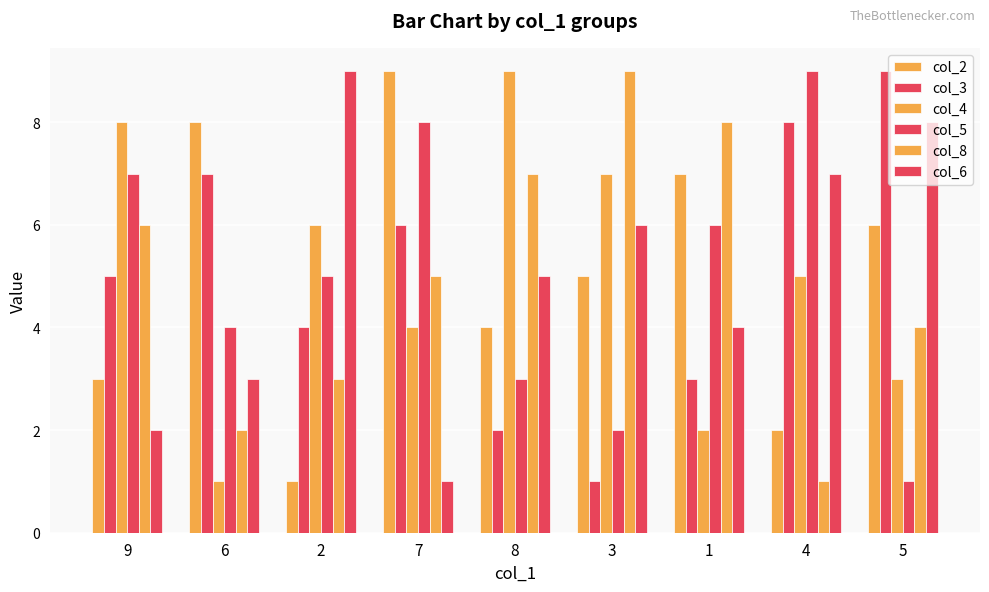

Where does the col_5 series first go above 5?

9